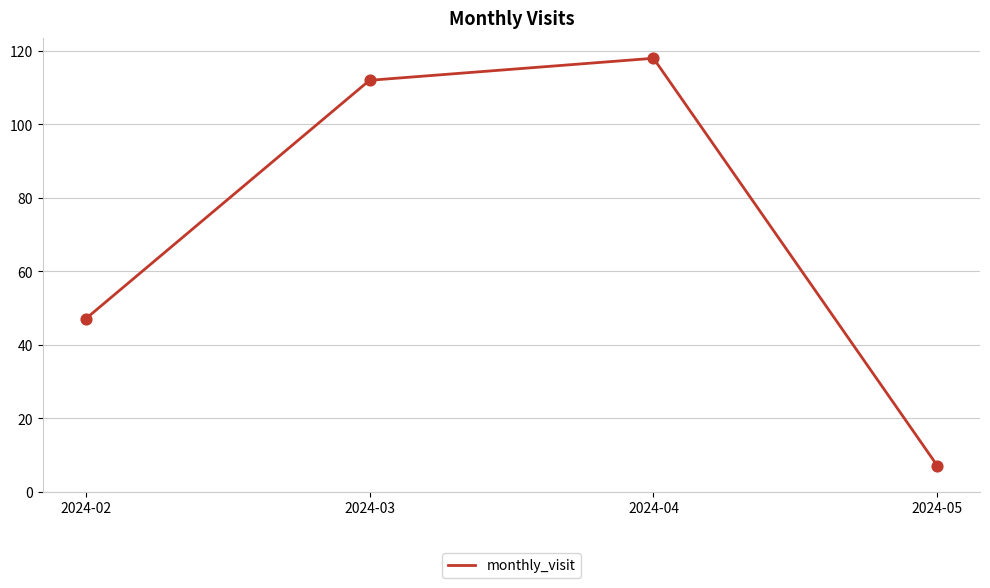

Approximately how many times larger is the value at 2024-03 compared to 2024-02?

2.4